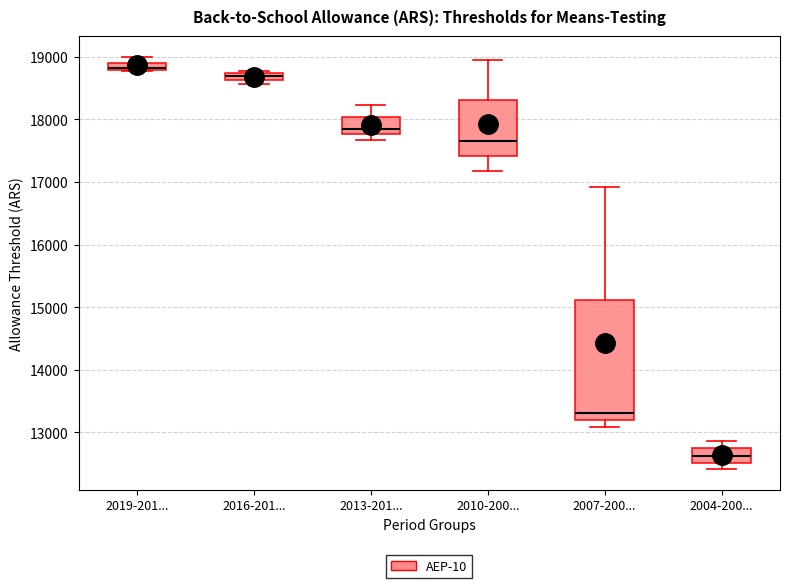

Comparing the boxes themselves (not the whiskers), which one is the tallest?

2007-200...